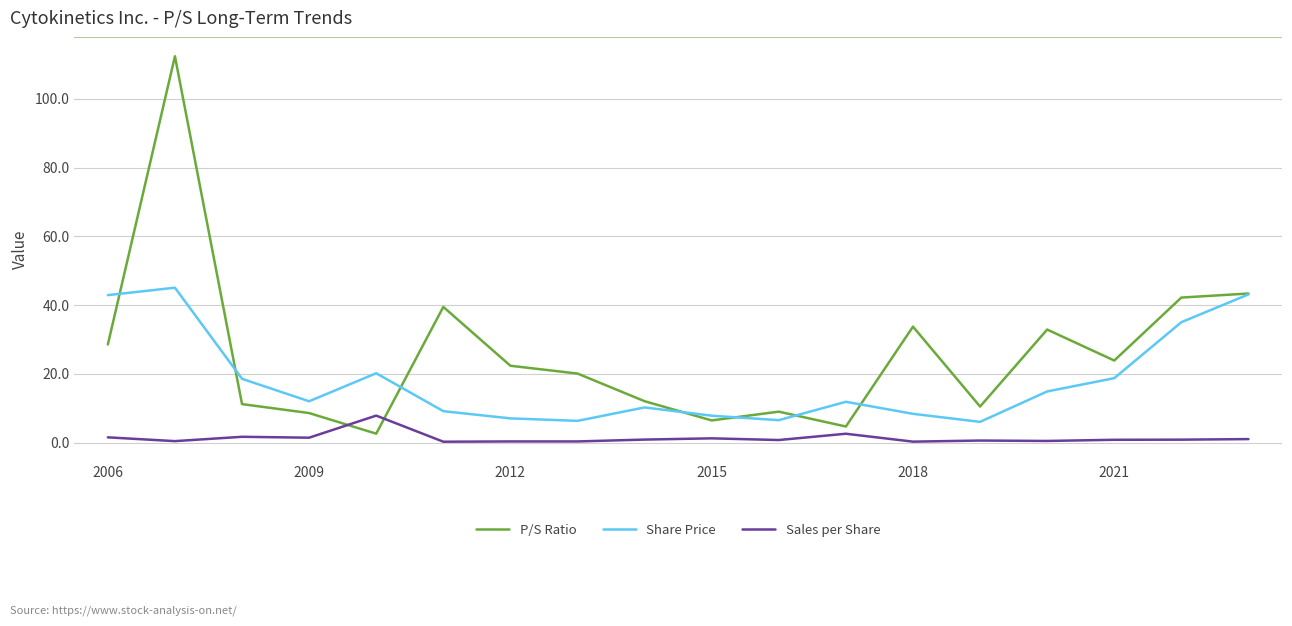

How many distinct data groups are displayed?

3